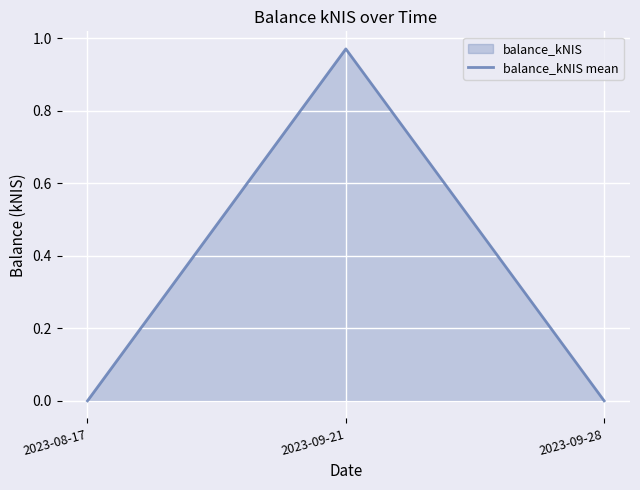

At which category does the chart reach its minimum across all series?

2023-08-17